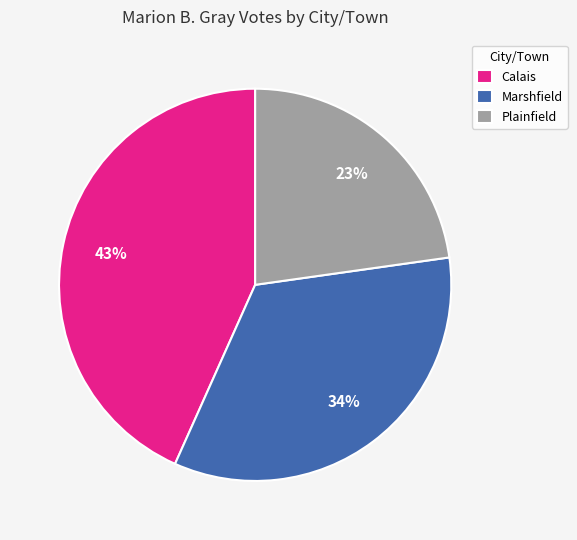

Does Calais account for over 50% of the chart?

No